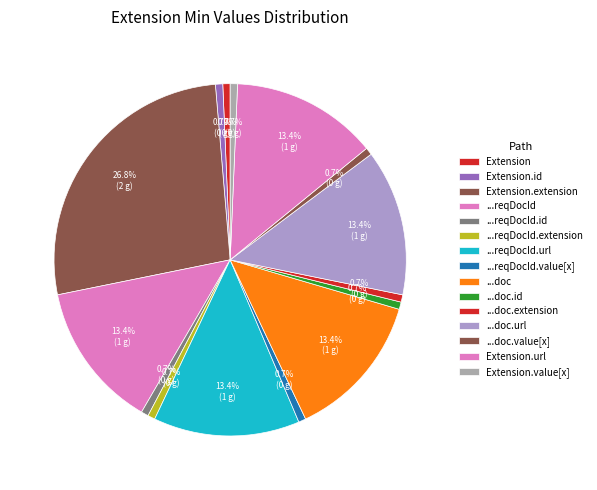

Is it true that Extension.id is 0% of the pie?

True